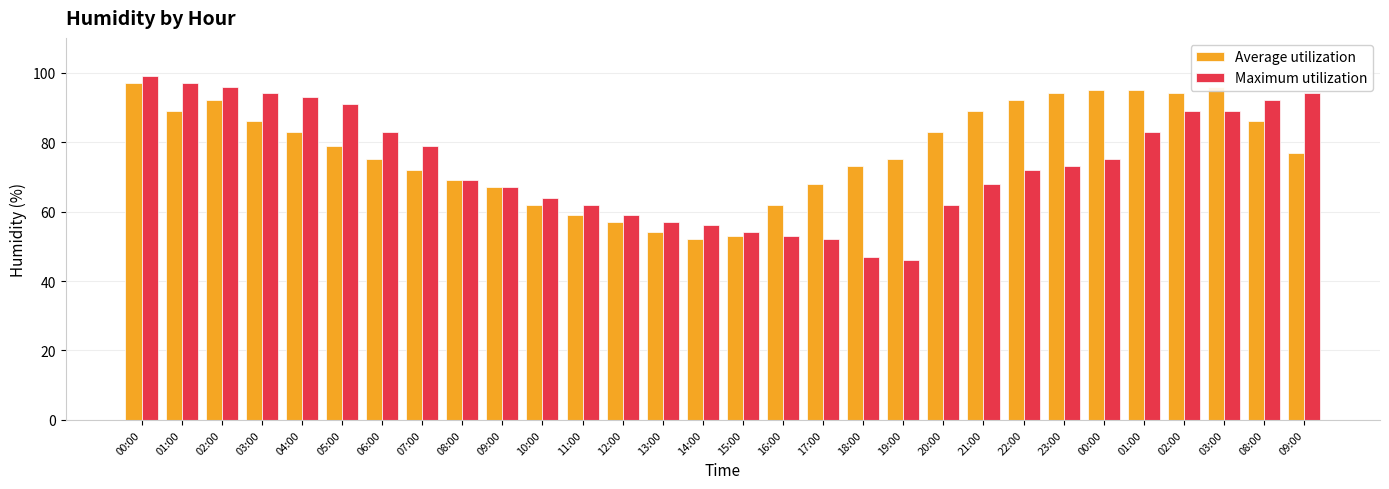

Where does the Maximum utilization series first go above 73?

00:00